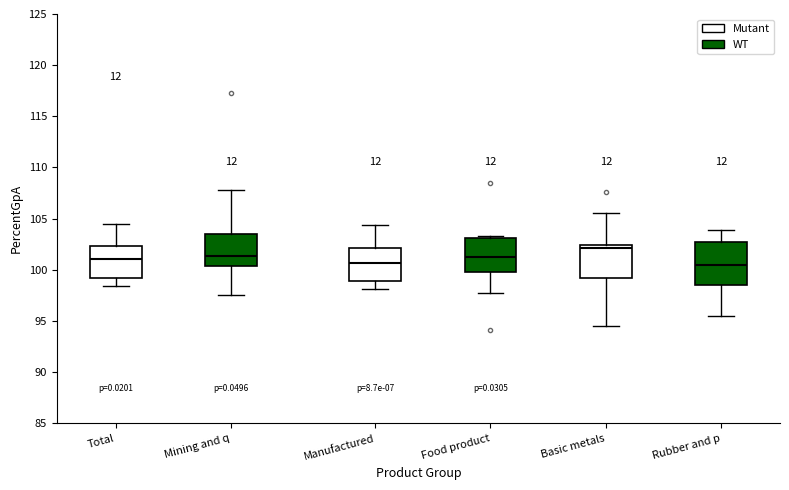

Where does the lower whisker of the box for Rubber and p end on the y-axis? The values are not printed on the chart, so give them approximately, as read against the axis.

95.5